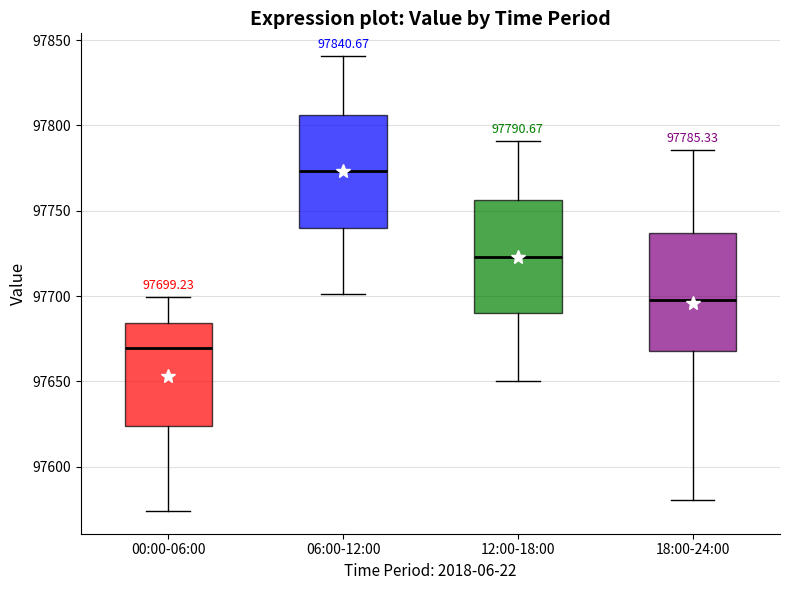

Which box has the highest median line?

06:00-12:00